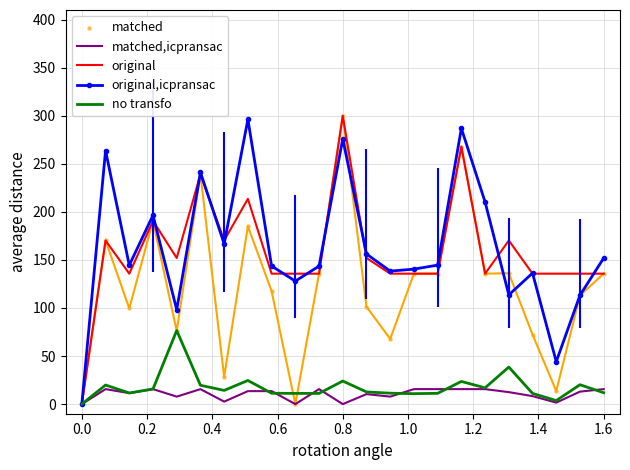

What are all the series names shown in the legend?

matched,icpransac, original, original,icpransac, no transfo, matched